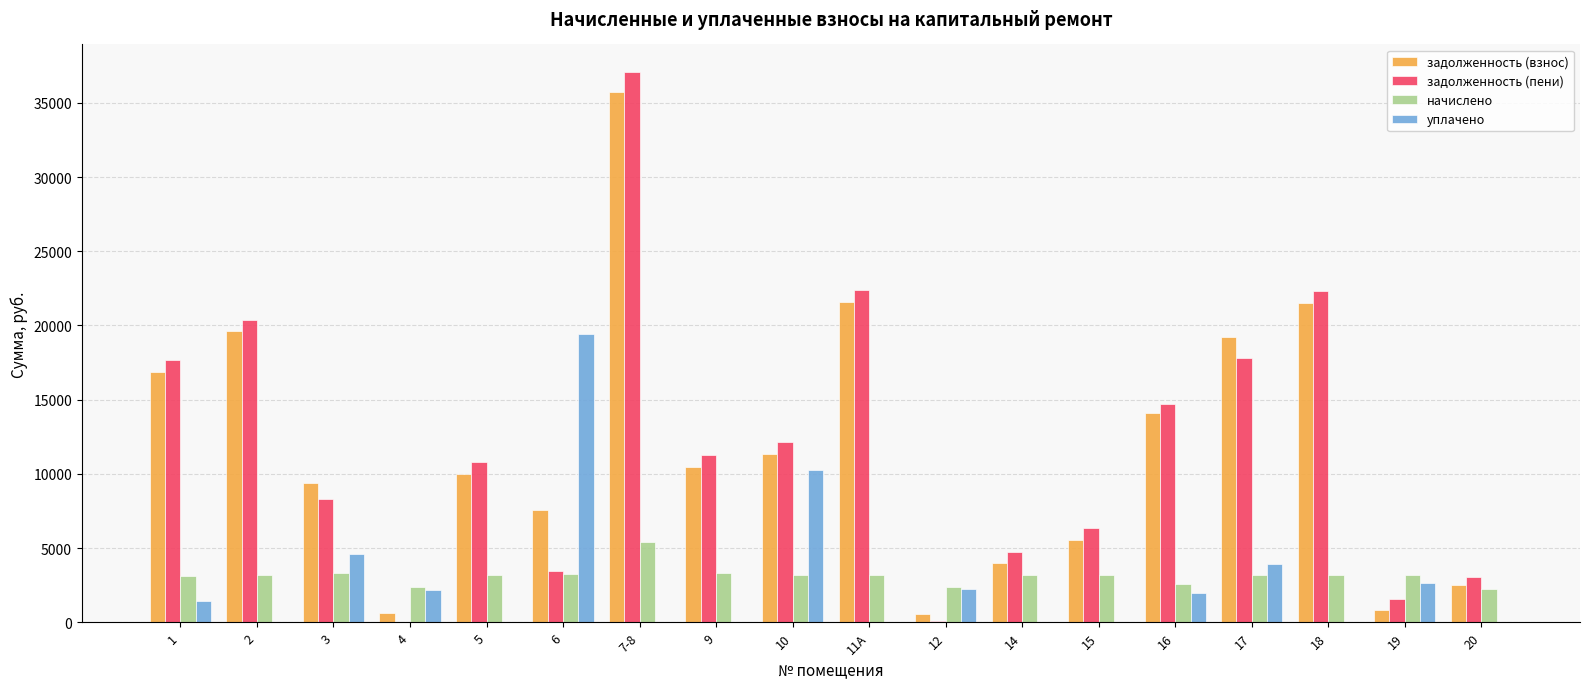

Between 5 and 11А, which series saw the biggest shift?

задолженность (взнос)